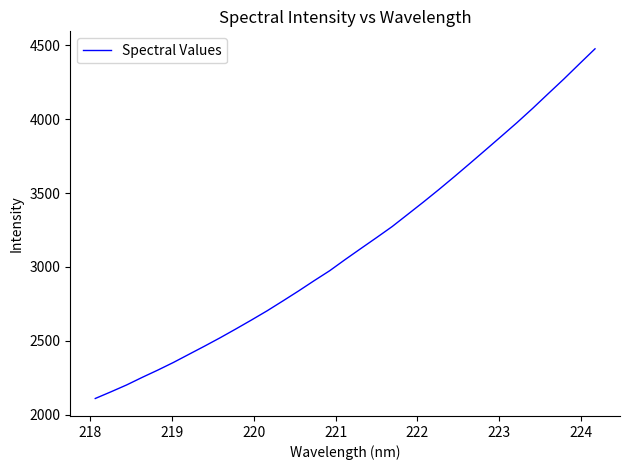

What is the minimum value shown in the chart?

2109.3